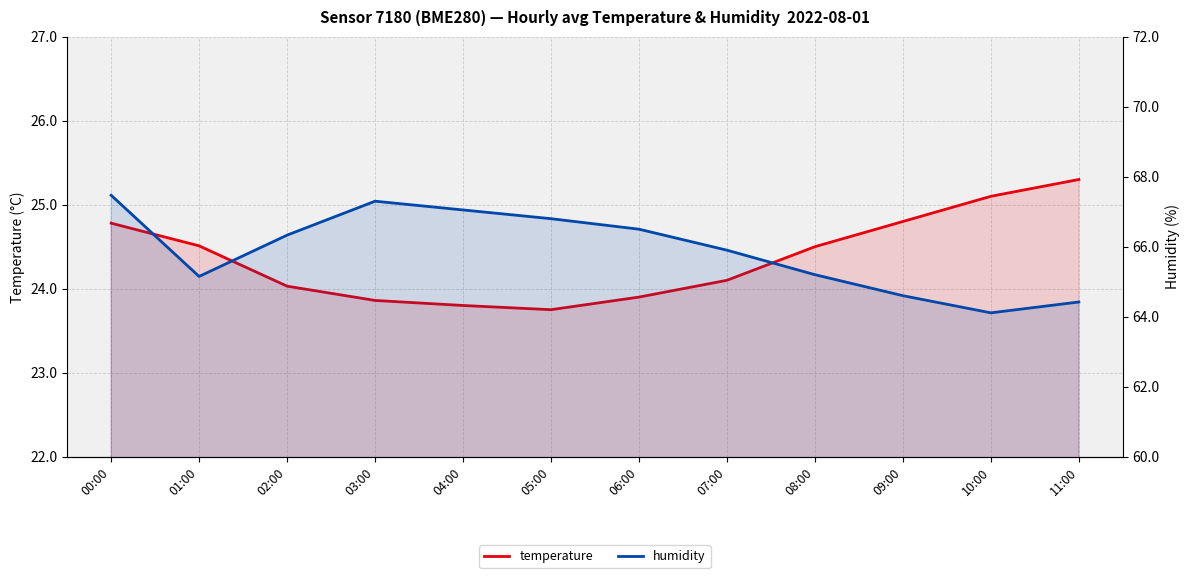

True or false: temperature and humidity cross at least once.

False